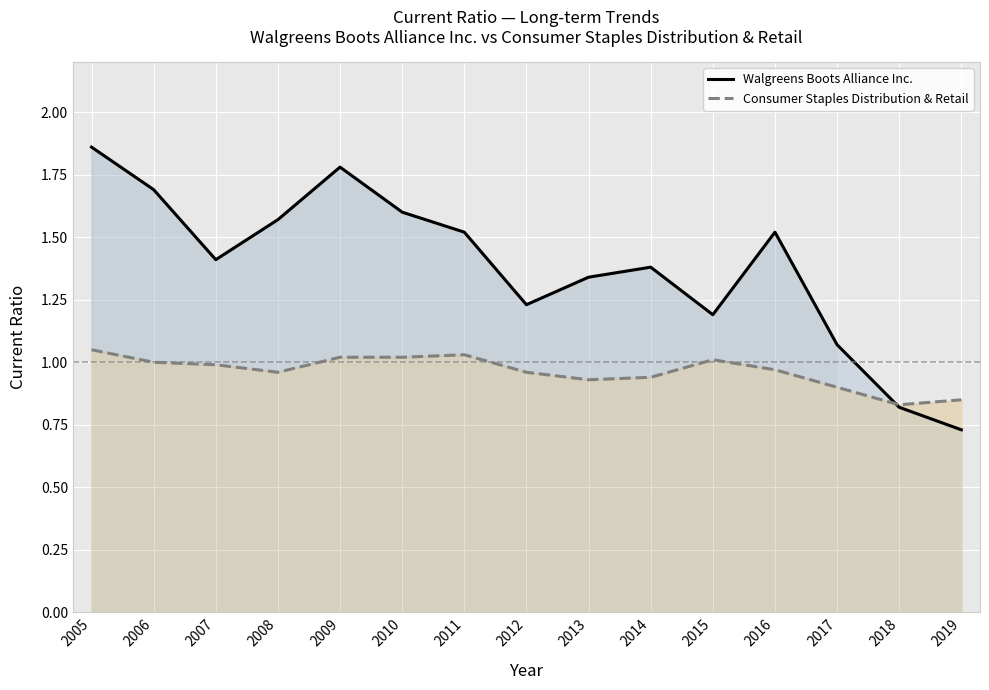

What is the total value across all series at 2006?

2.7